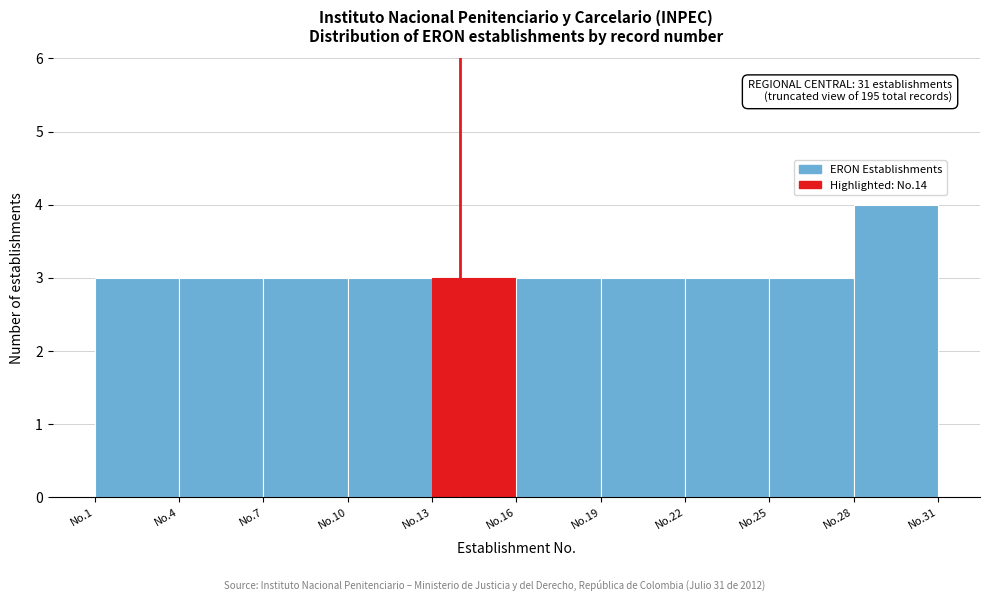

Reading left to right, extract all data points from this chart.

3	3	3	3	3	3	3	3	3	4